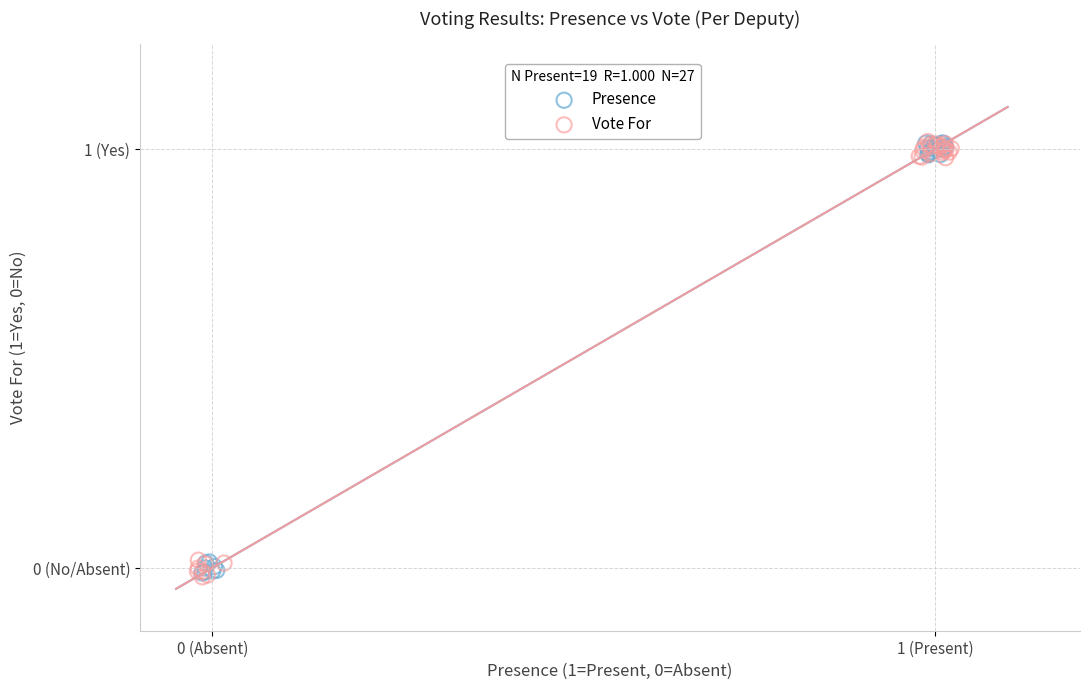

What are all the series names shown in the legend?

Presence, Vote For